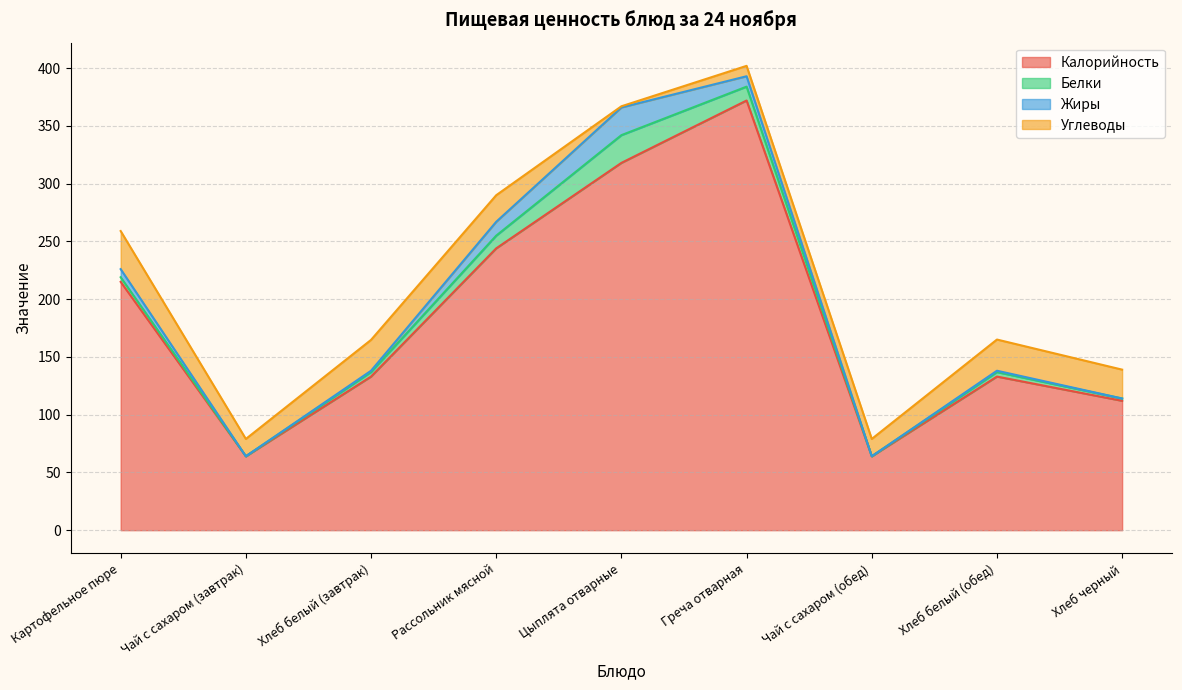

List the series in order of their peak value, highest first.

Калорийность, Углеводы, Белки, Жиры